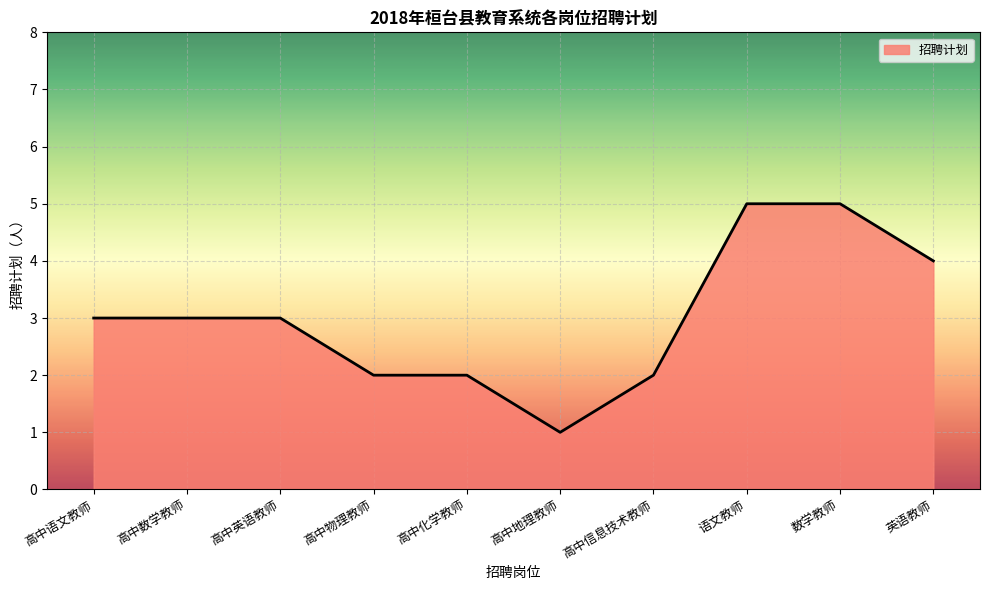

What value does the data have at 语文教师?

5